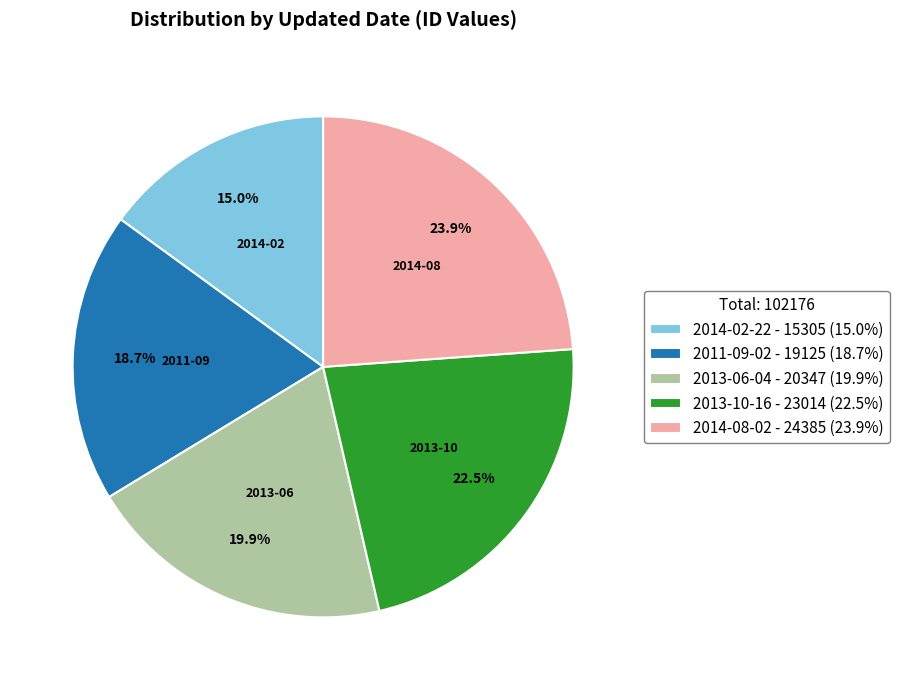

Which slice is the largest?

2014-08